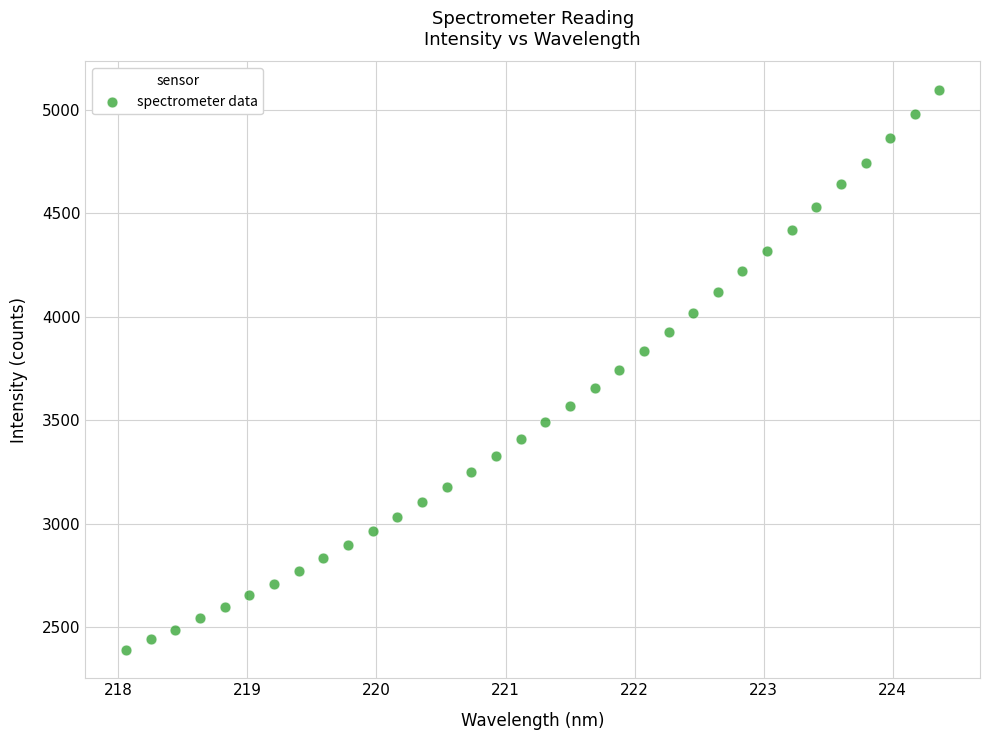

What is the range of Y values (max minus min)?

2708.6